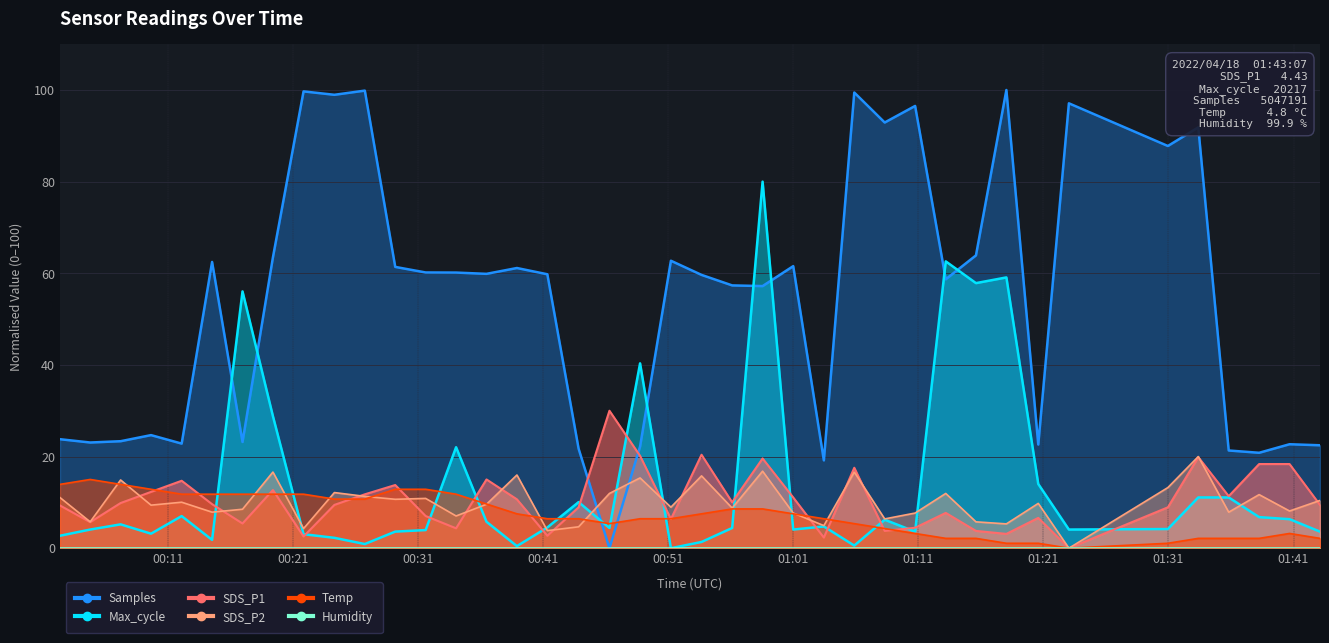

How many interior local valleys does the SDS_P2 series have?

15